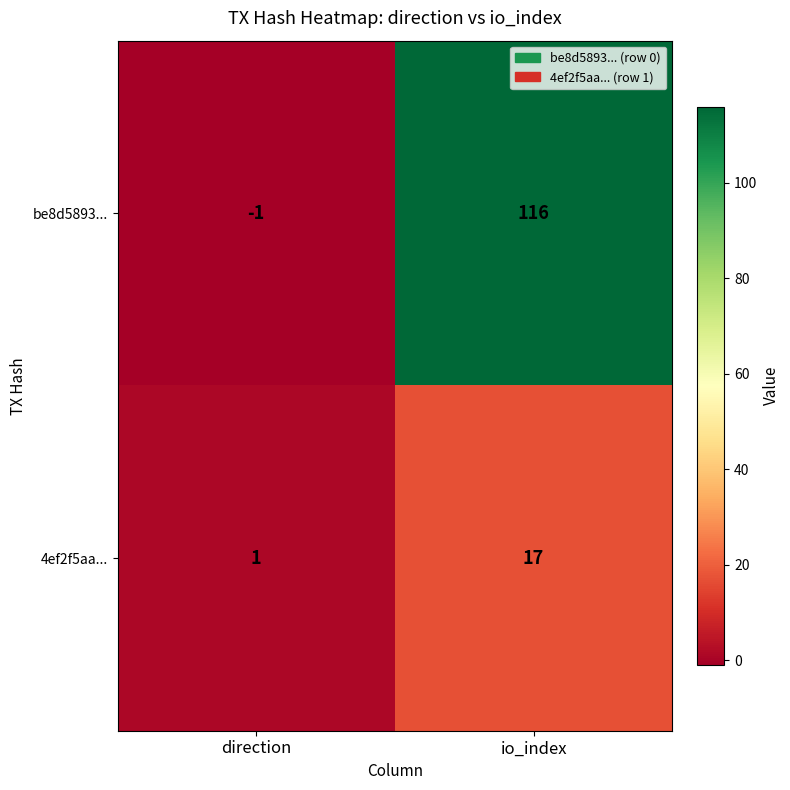

Reading right to left, list all the values displayed in this chart.

be8d5893...: io_index=116	direction=-1
4ef2f5aa...: io_index=17	direction=1